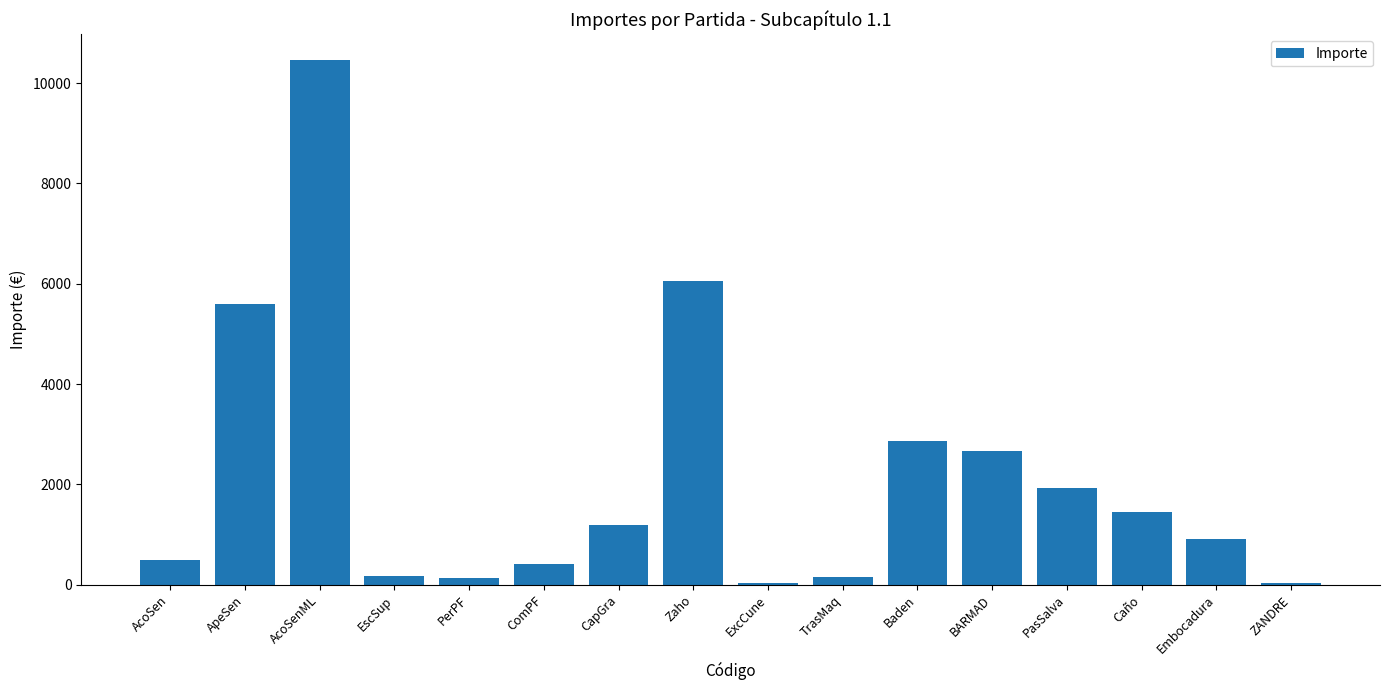

Does the chart contain stacked bars?

No